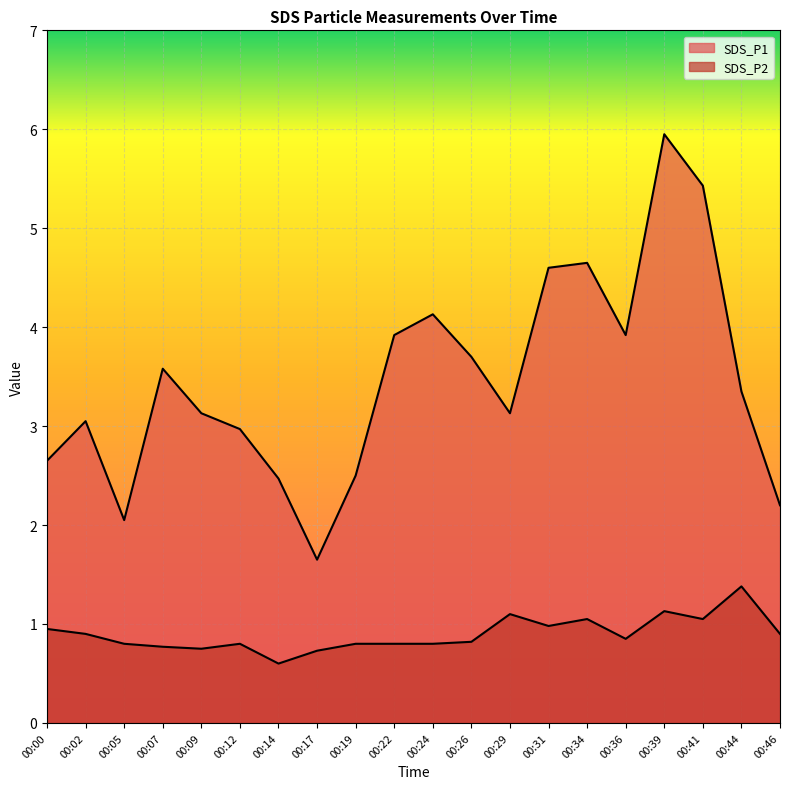

What is the value of the SDS_P1 point at the 18th from the left?

5.4